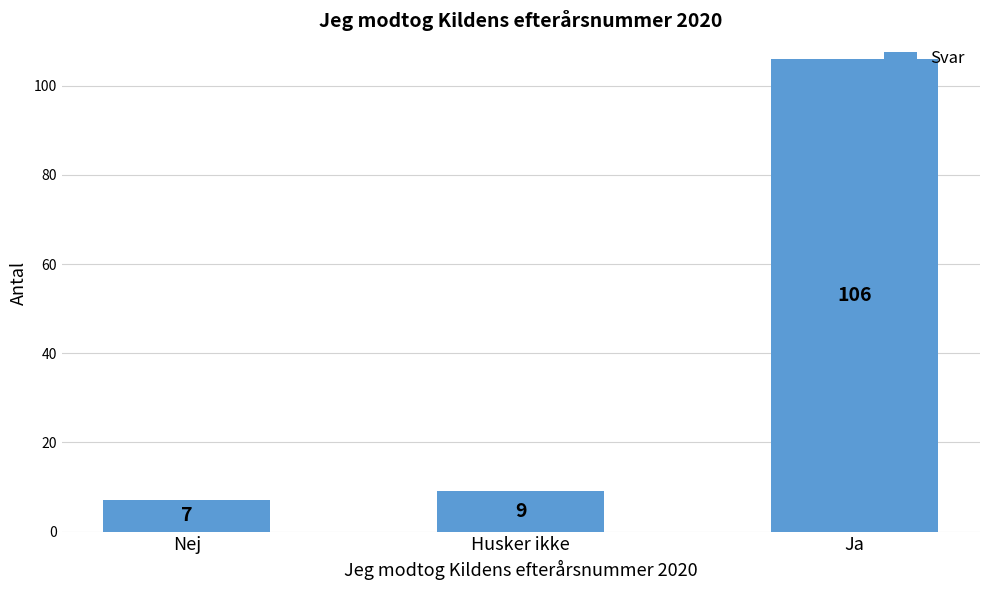

What is the value of the 3rd bar from the left?

106